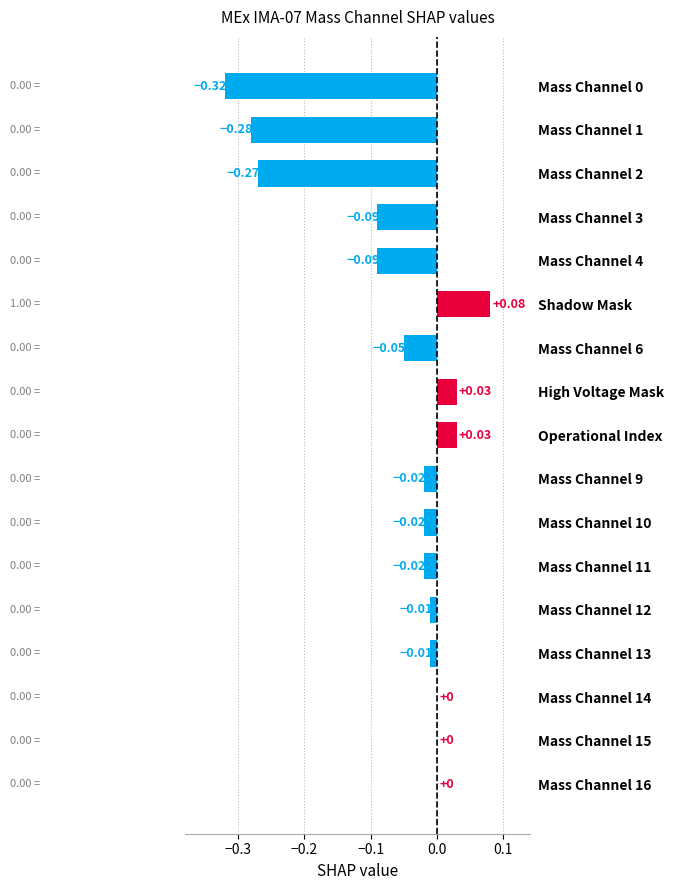

What is the sum of all values?

-1.0